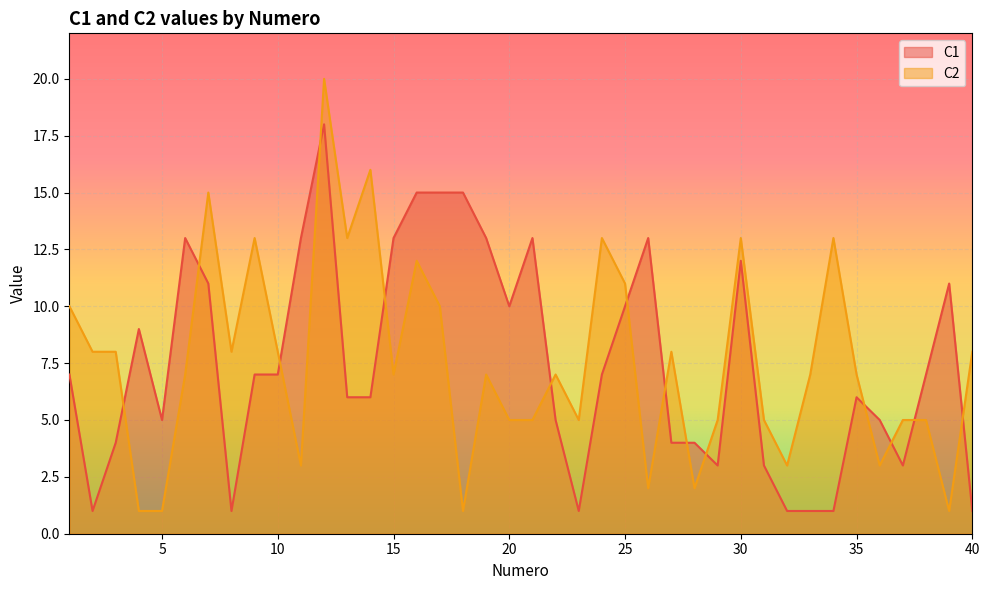

True or false: C1 has a value of 3 at 5.

False